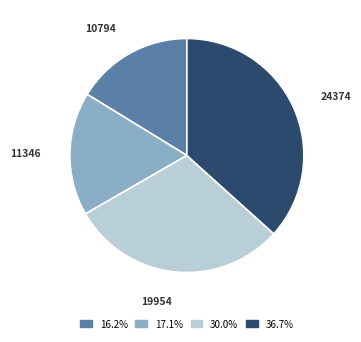

Does 19954 represent more than half of the total?

No